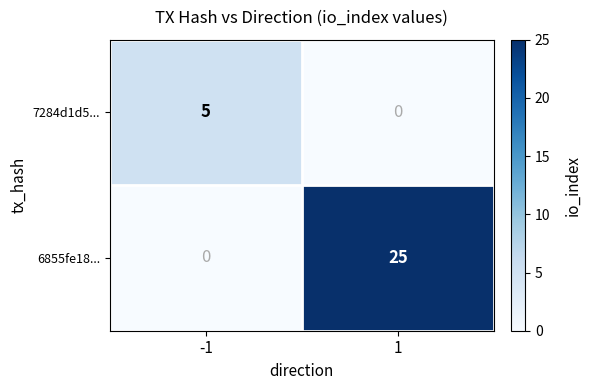

Which series has the largest range (max minus min)?

6855fe18...